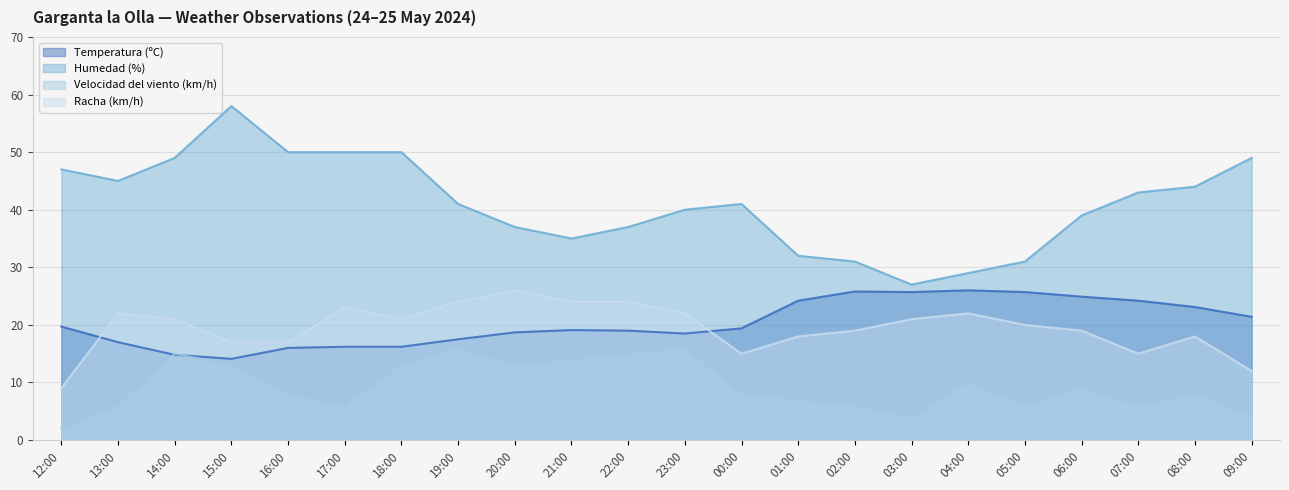

Between 15:00 and 07:00, which series saw the biggest shift?

Humedad (%)